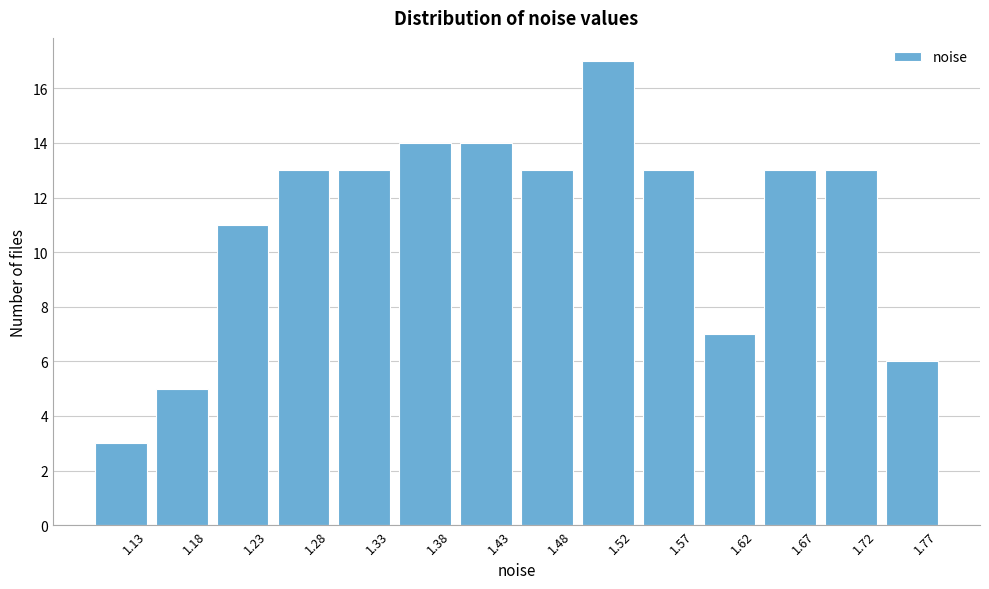

Reading right to left, transcribe all the data shown in this chart.

1.77=6	1.72=13	1.67=13	1.62=7	1.57=13	1.52=17	1.48=13	1.43=14	1.38=14	1.33=13	1.28=13	1.23=11	1.18=5	1.13=3